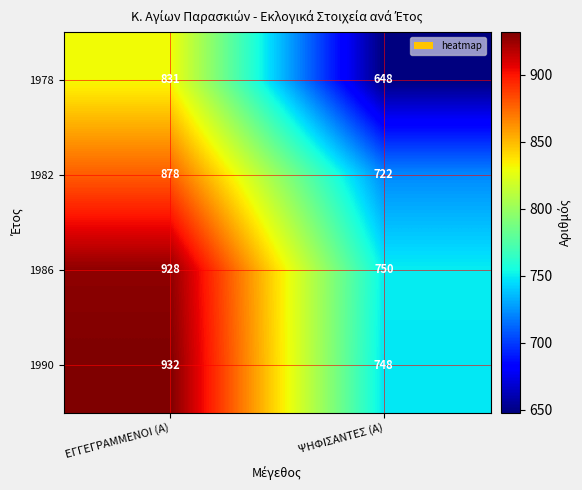

How many categories are shown in the chart?

2